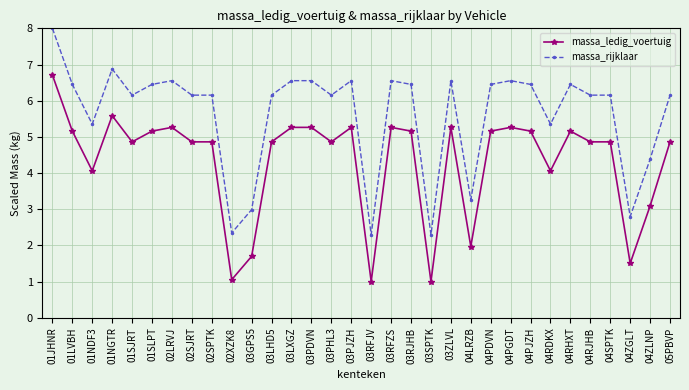

What is the sum of the massa_rijklaar values at 03ZLVL and 01SJRT?

12.7